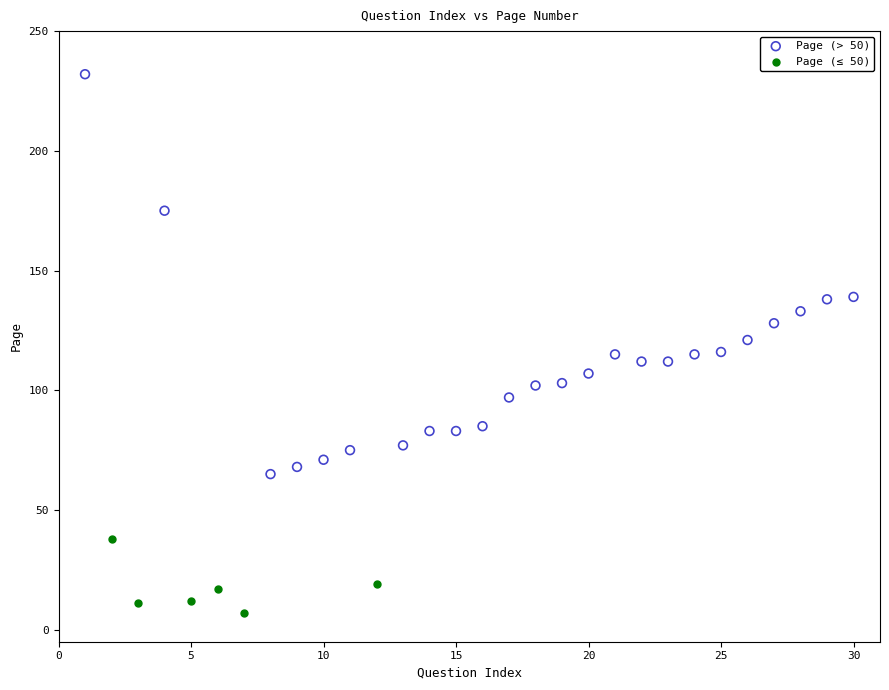

Which series has the widest spread of Y values?

Page (> 50)